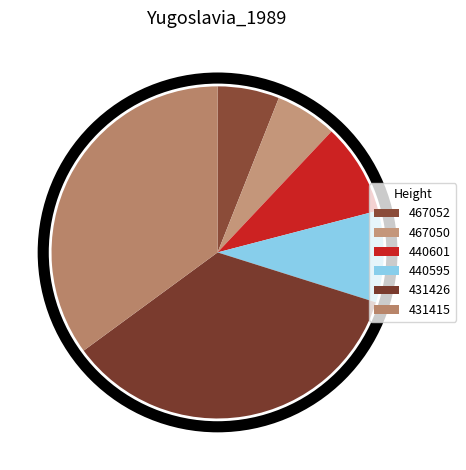

Is the sum of 467050 and 440601 greater than half?

No